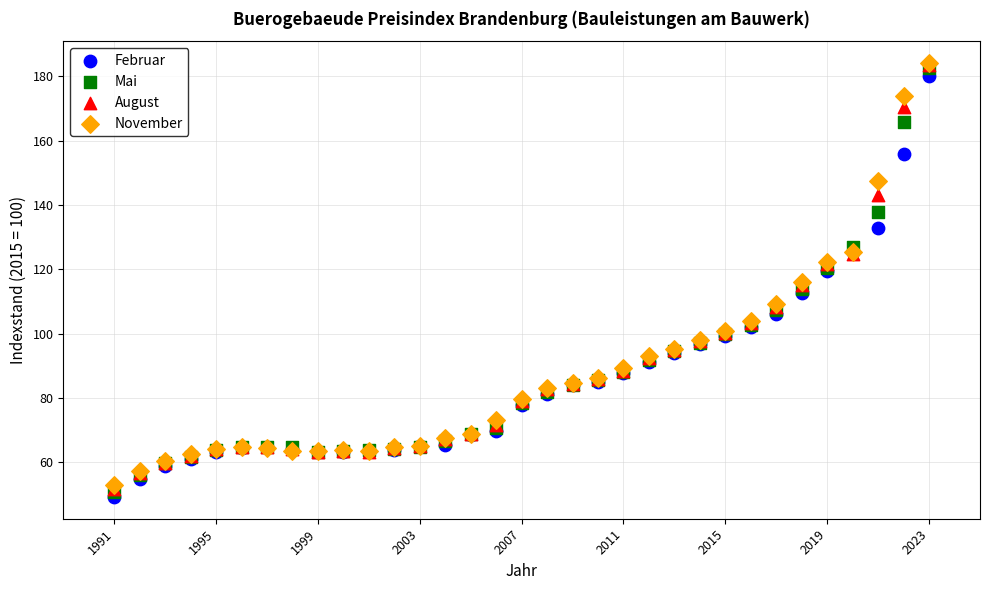

What are all the series names shown in the legend?

Februar, Mai, August, November